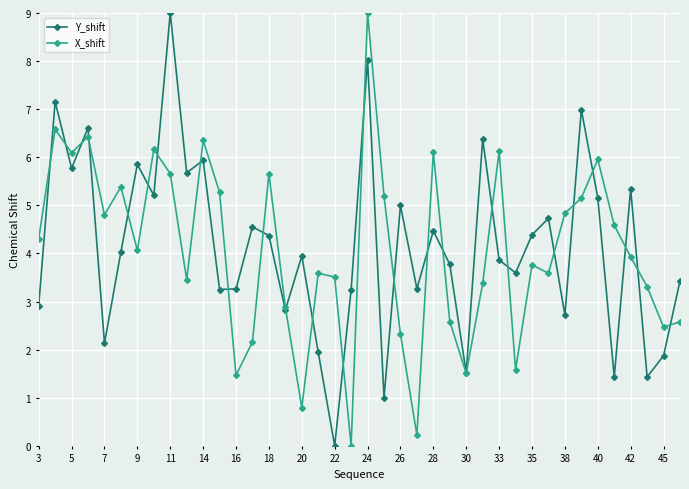

True or false: X_shift has more than 1 interior local peaks.

True